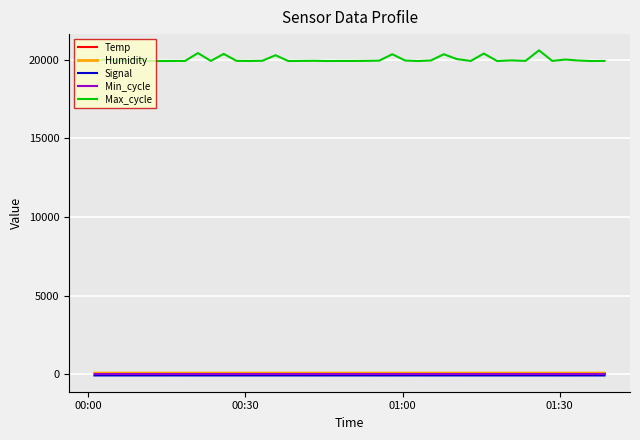

What is the minimum value for Max_cycle?

19919.0